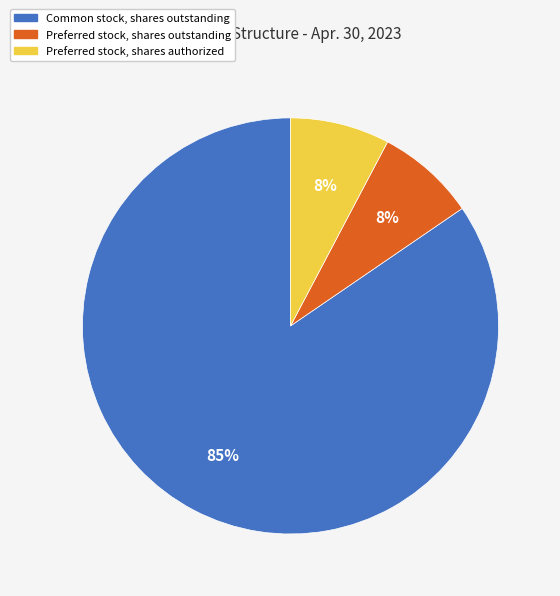

What is the largest slice in the pie chart?

Common stock, shares outstanding